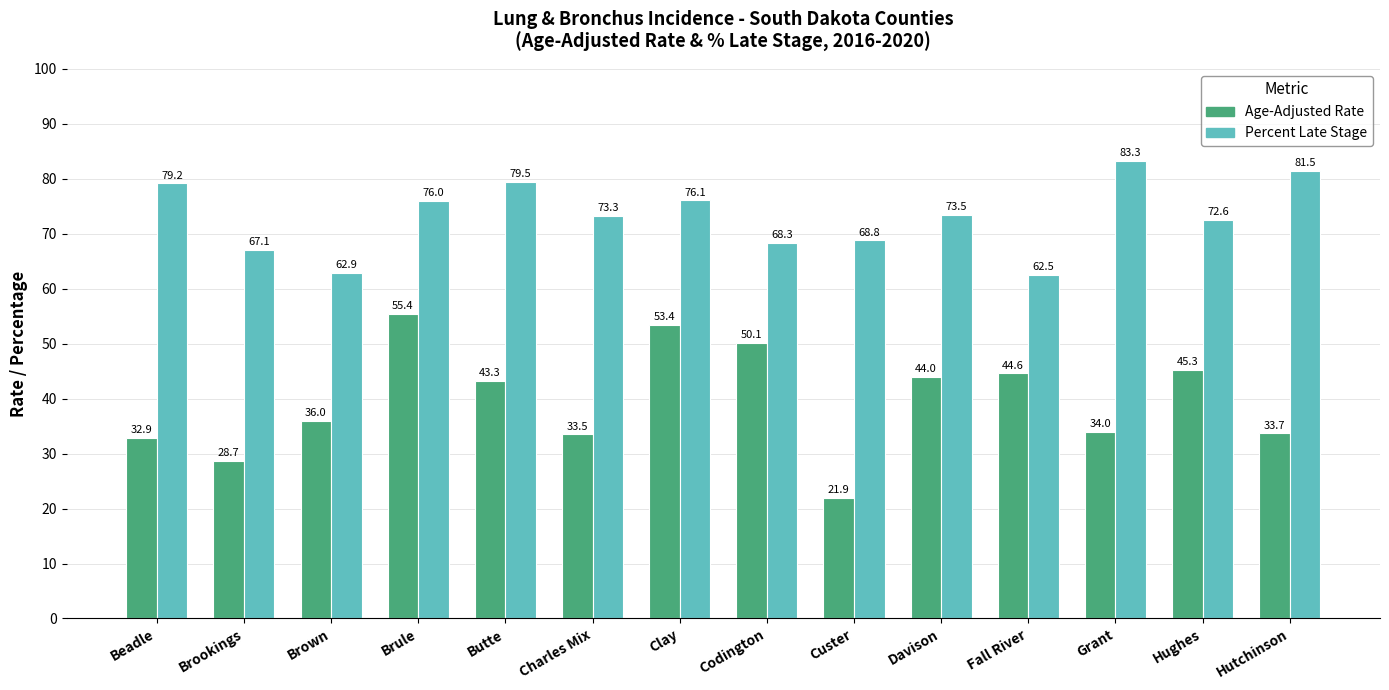

At which label does Percent Late Stage reach its minimum?

Fall River